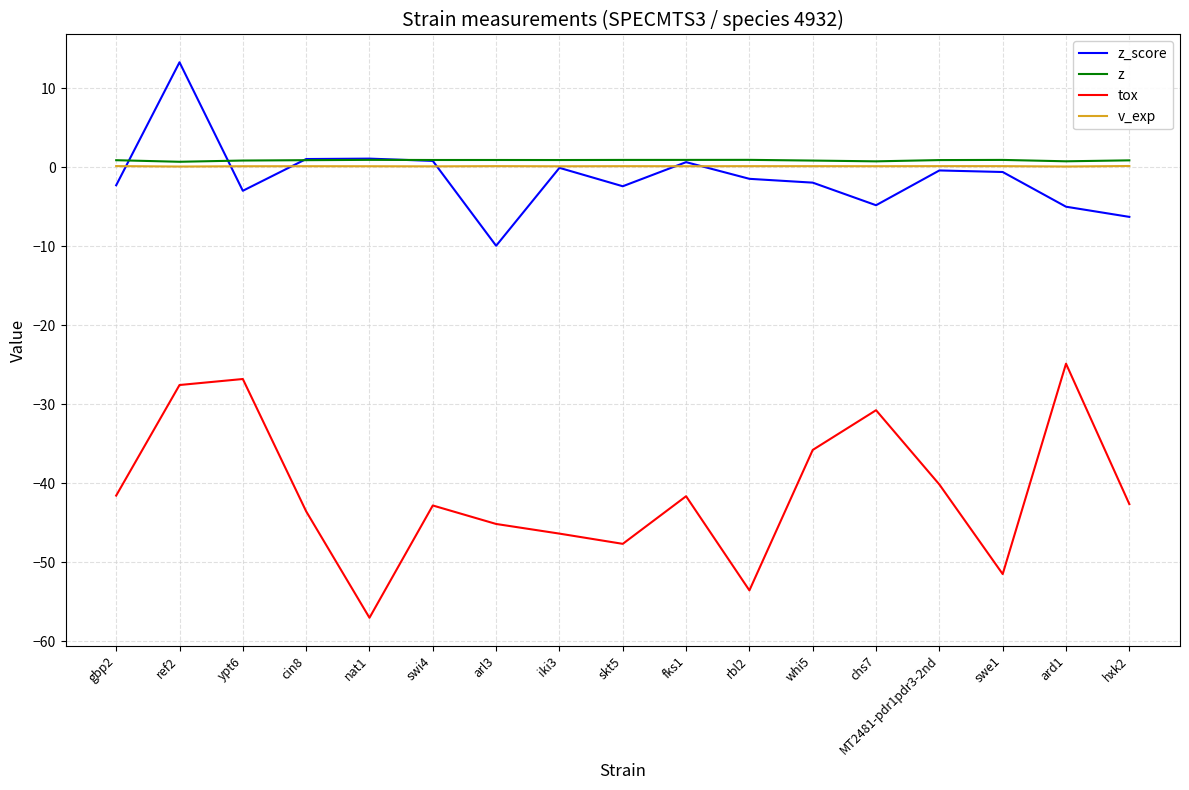

How many lines are shown in the chart?

4